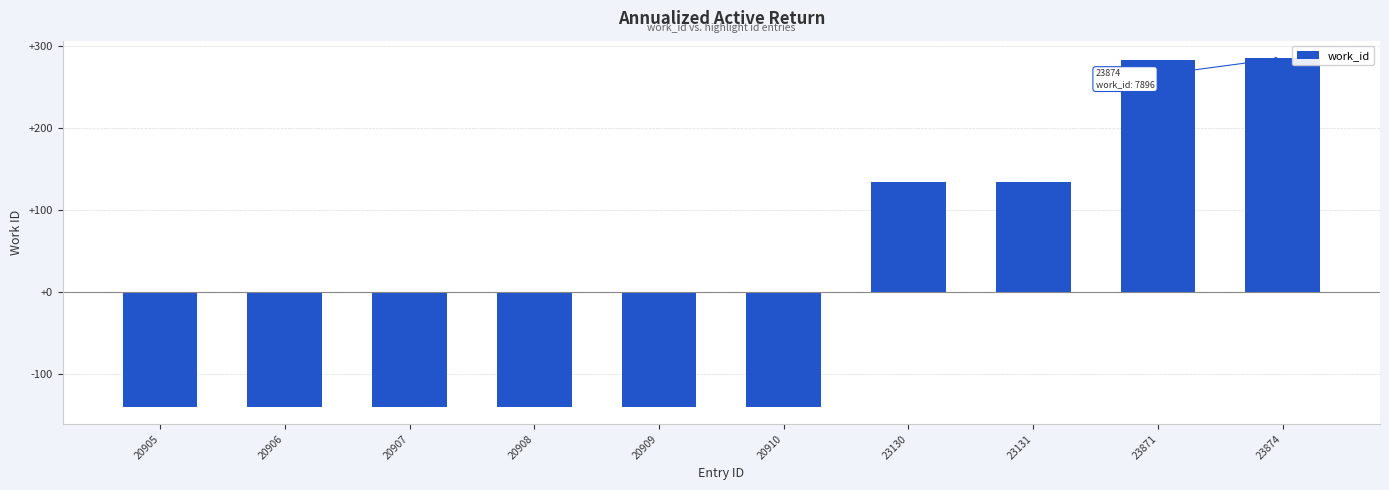

What is the approximate value at 20908?

-139.6